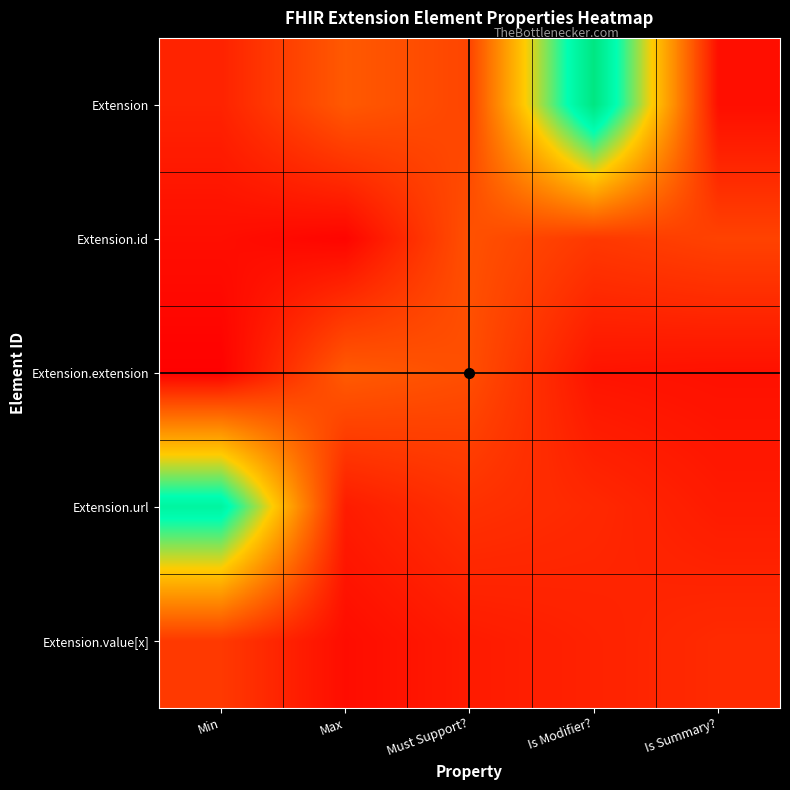

At which category is the sum across all series the highest?

Is Modifier?